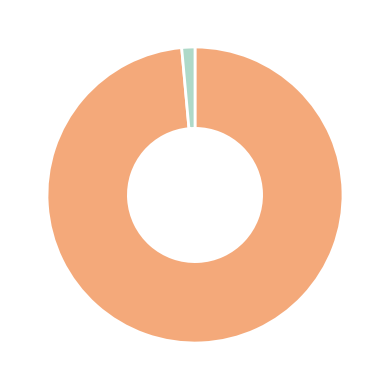

Does any single category account for the majority?

Yes